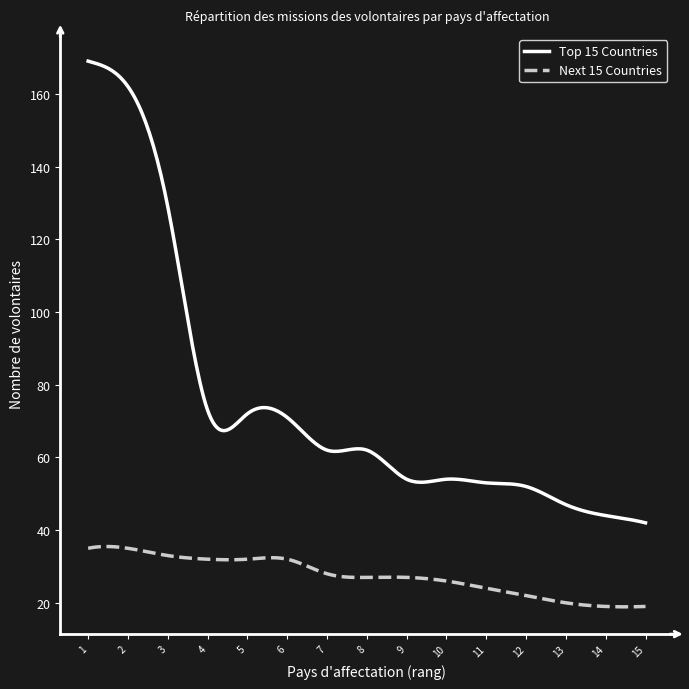

What is the difference between the maximum and minimum values in the Top 15 Countries series?

127.0